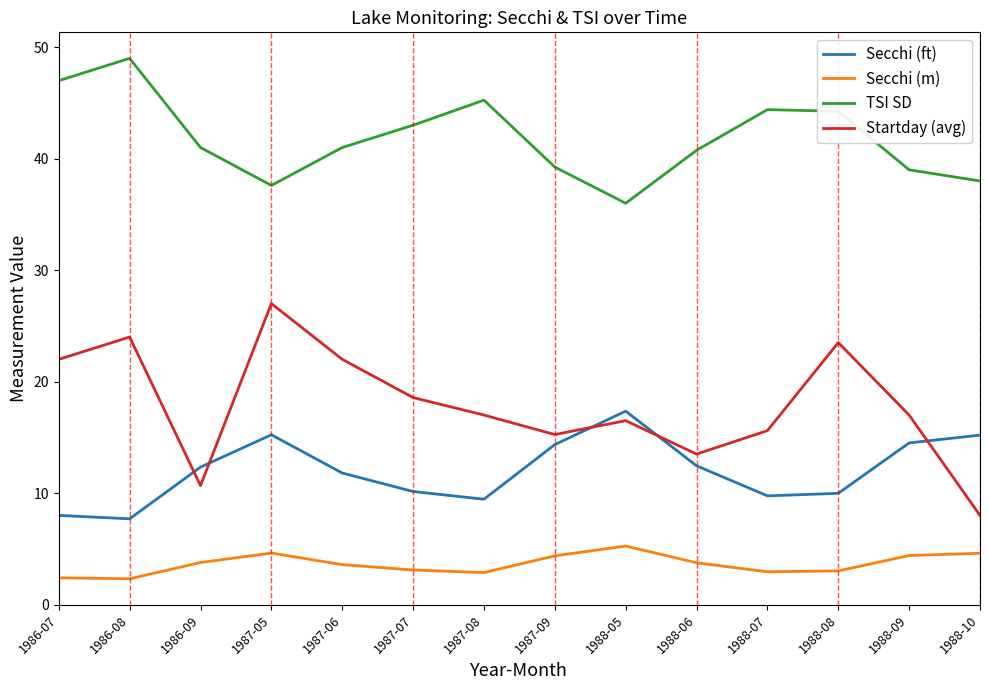

Where does the Secchi (m) series first go above 3?

1986-09